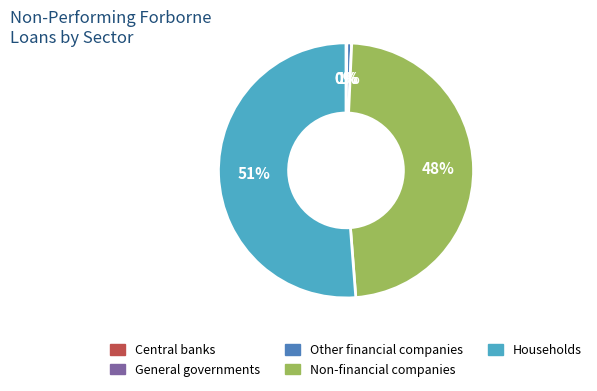

Which category has the biggest portion of the pie?

Households